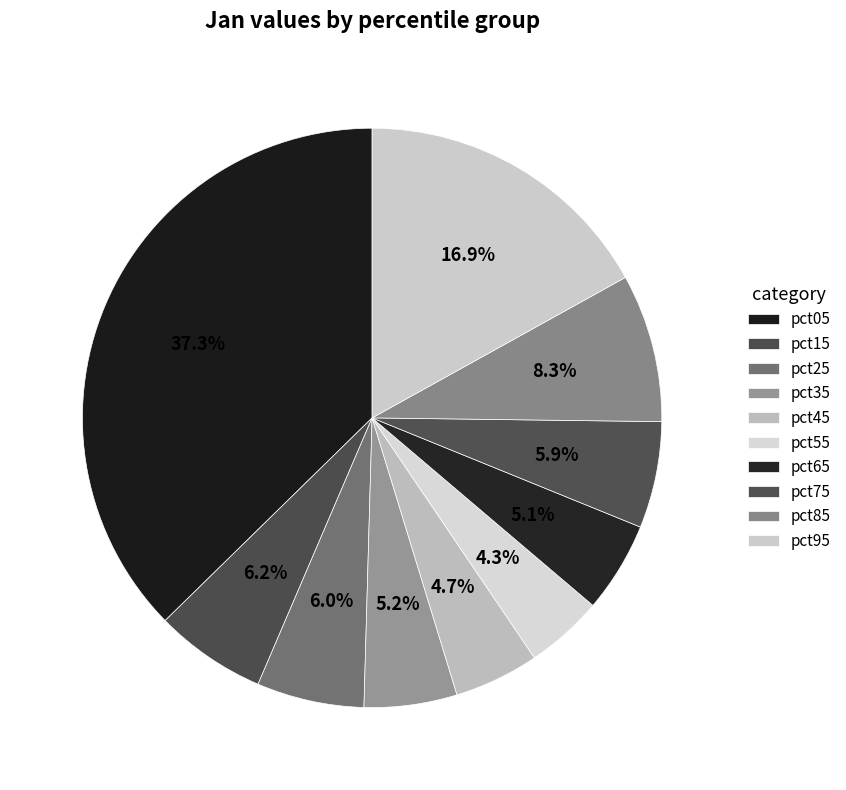

Between pct95 and pct25, which is larger?

pct95